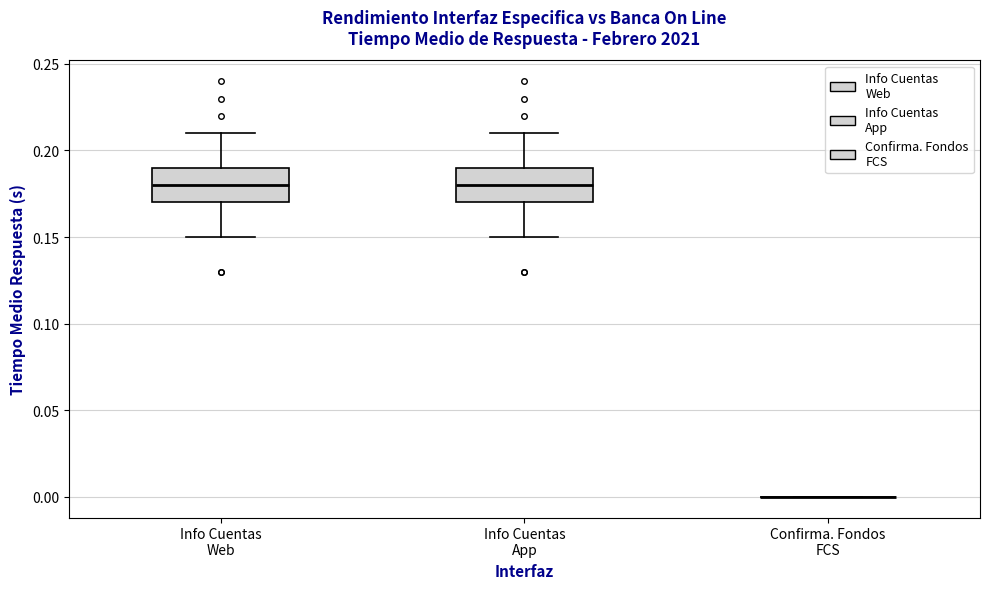

Reading left to right, transcribe this box plot: for each box, give where its median line is, the range the box spans, and where its two whiskers end, as read against the y-axis. The values are not printed on the chart, so give them approximately, as read against the axis.

Info Cuentas Web: median 0.18, box 0.17 to 0.19, whiskers 0.15 to 0.21
Info Cuentas App: median 0.18, box 0.17 to 0.19, whiskers 0.15 to 0.21
Confirma. Fondos FCS: box collapsed to a line at 0.00, whiskers 0.00 to 0.00